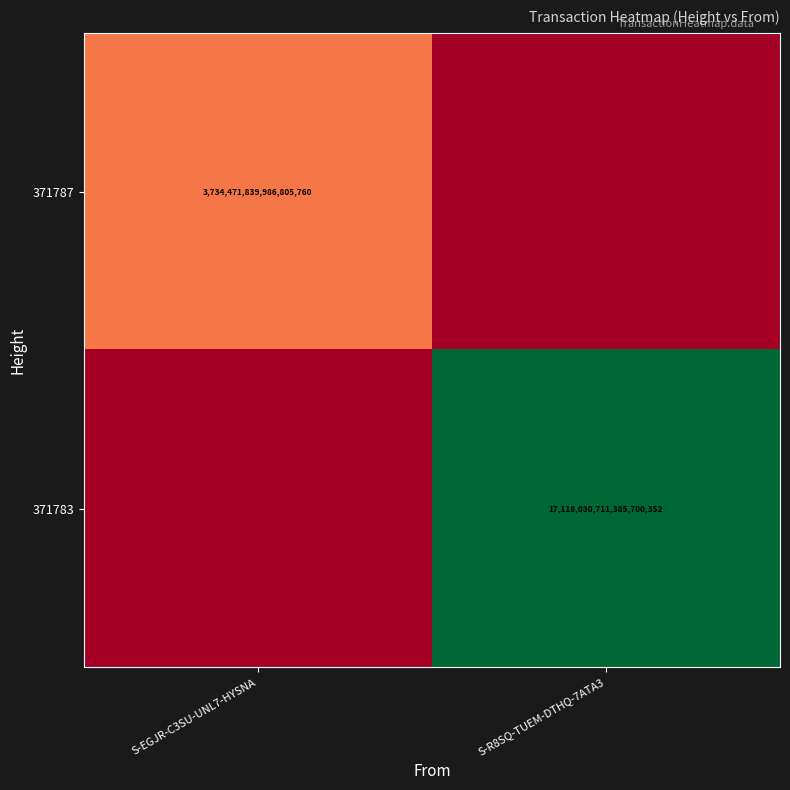

Is the value of 371783 at S-R8SQ-TUEM-DTHQ-7ATA3 greater than the value of 371787 at S-EGJR-C3SU-UNL7-HYSNA?

Yes